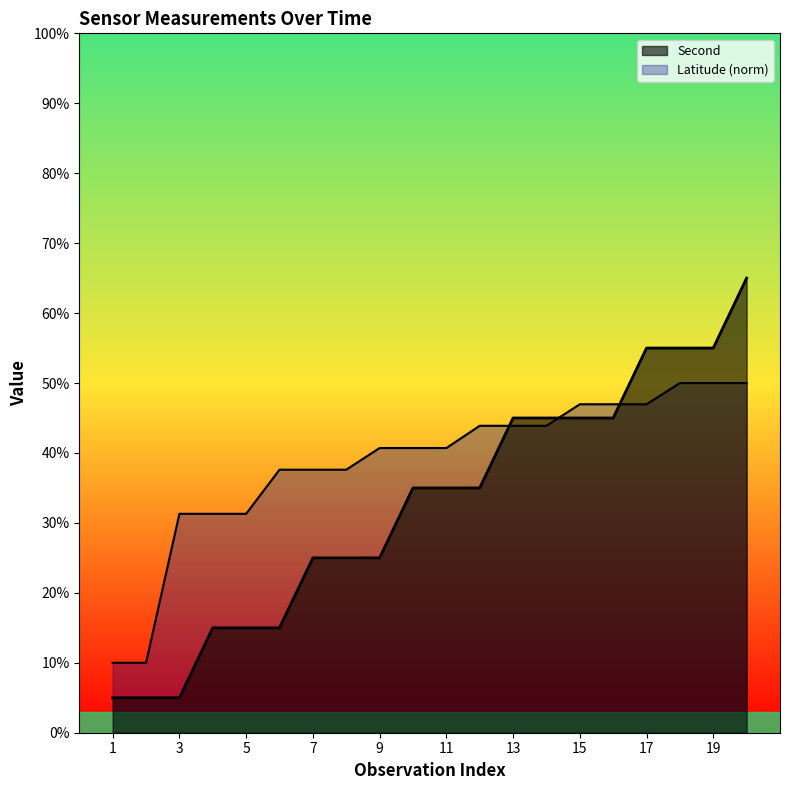

What is the value of the Latitude point at the 6th from the left?

37.6